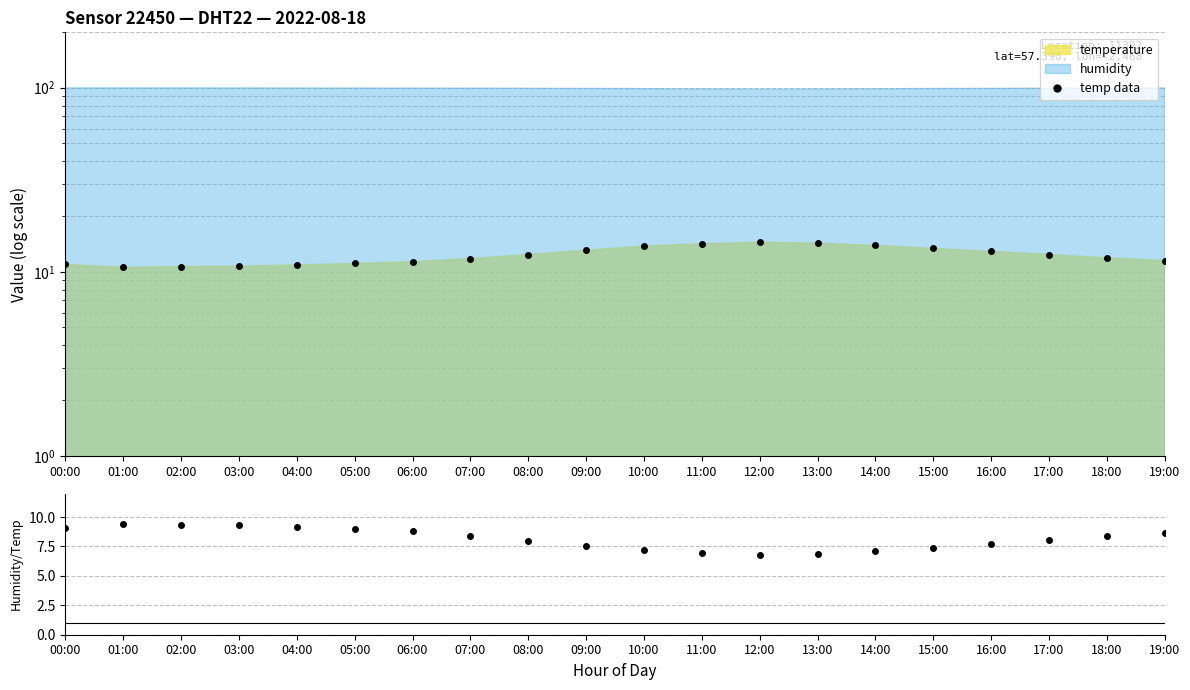

True or false: humidity/temp and temp data intersect in this chart.

False